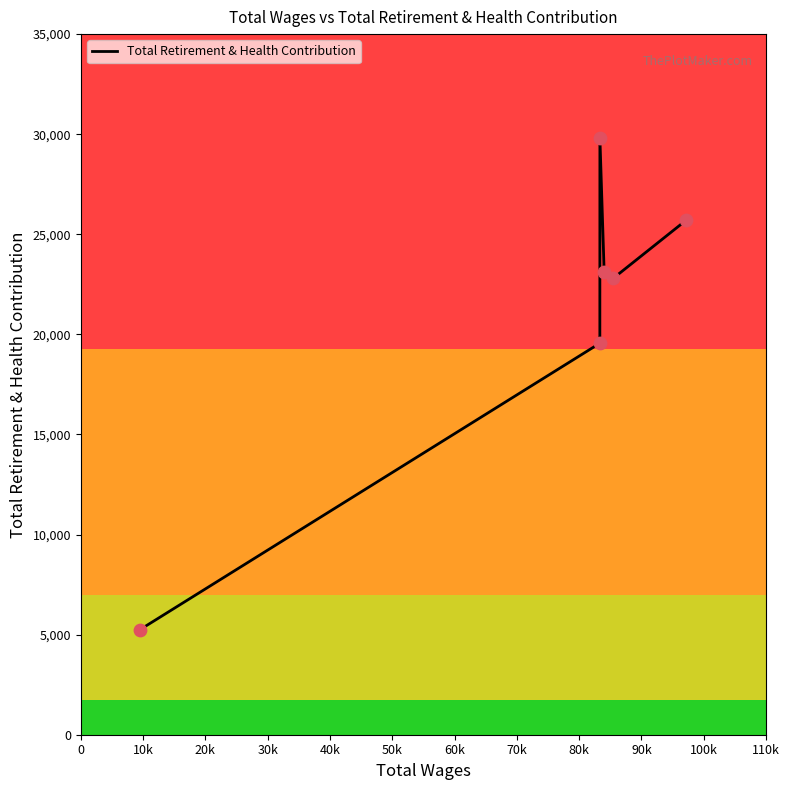

What is the minimum value shown in the chart?

5240